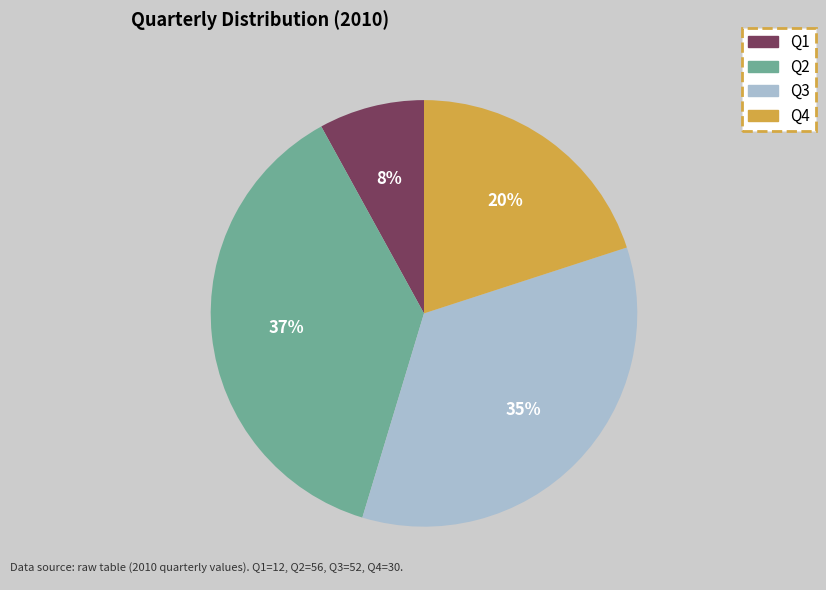

Approximately how many times larger is the value at Q1 compared to Q4?

0.4